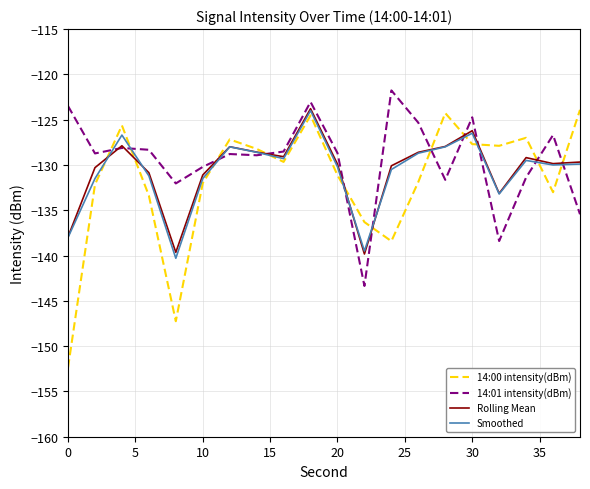

What is the smallest value displayed?

-152.4